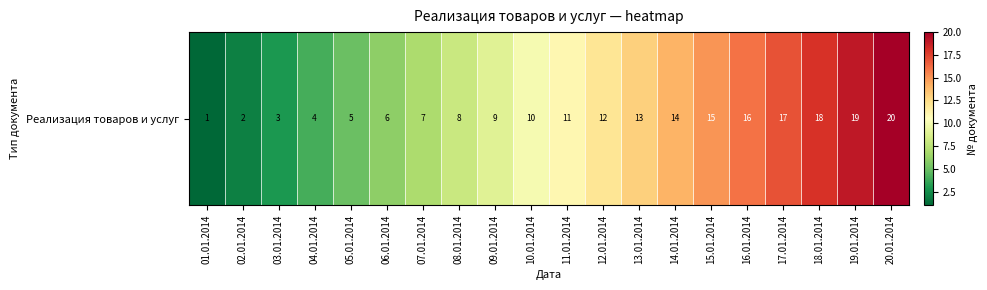

At which category does the chart reach its minimum across all series?

01.01.2014